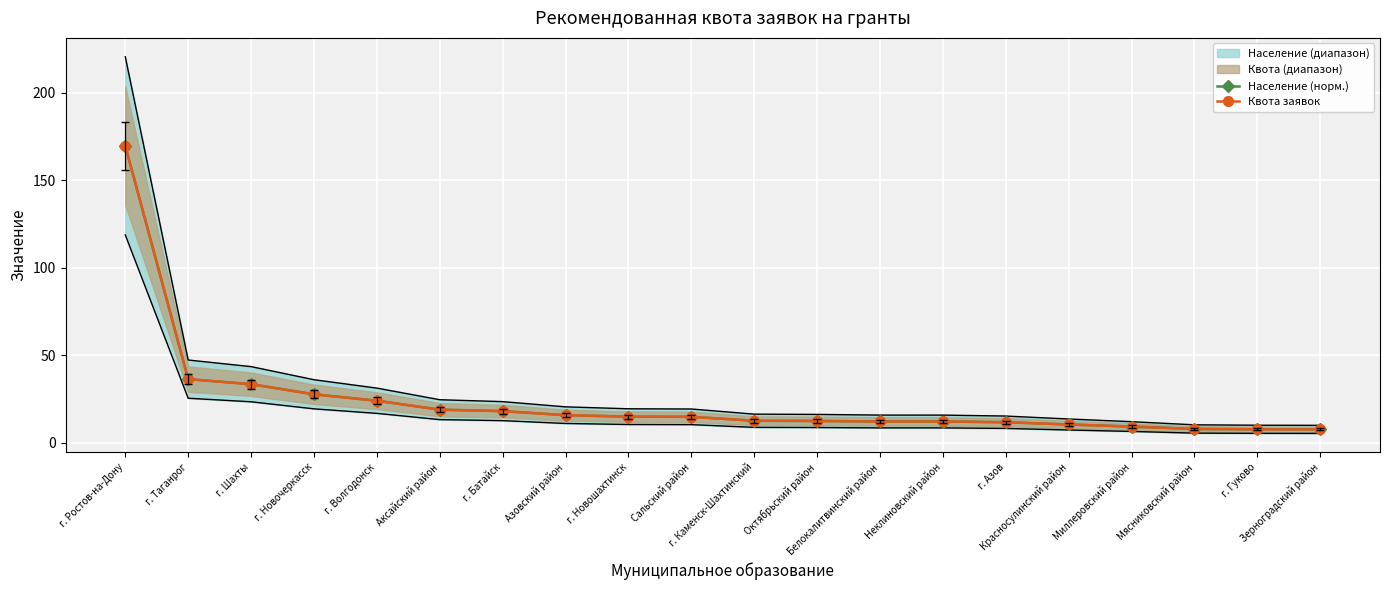

At which category is the sum across all series the highest?

г. Ростов-на-Дону